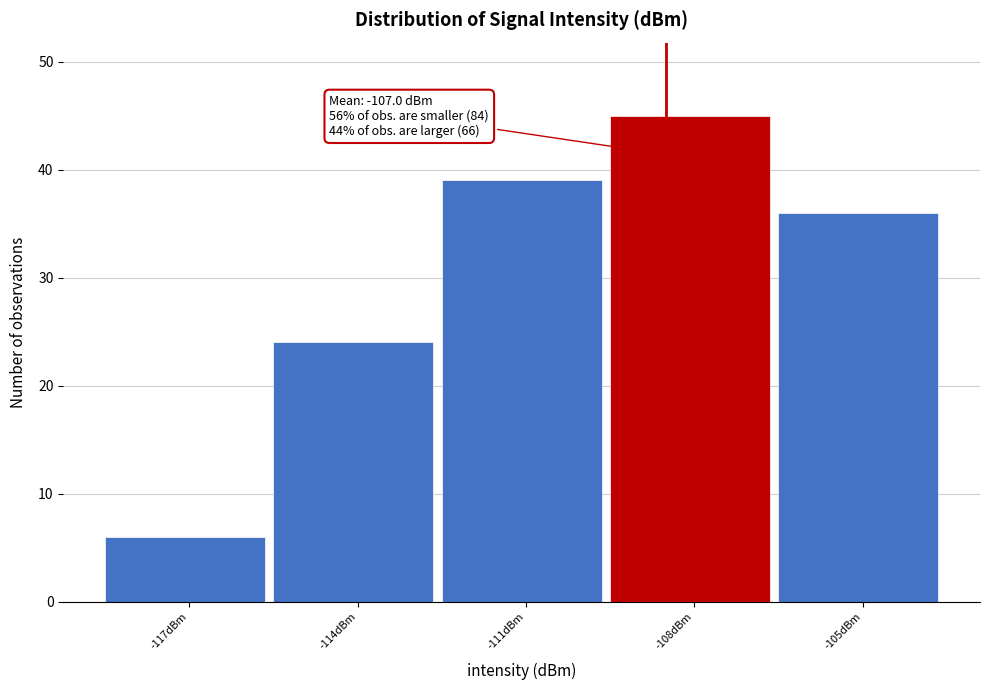

Reading left to right, what are all the values shown in this chart?

6	24	39	45	36